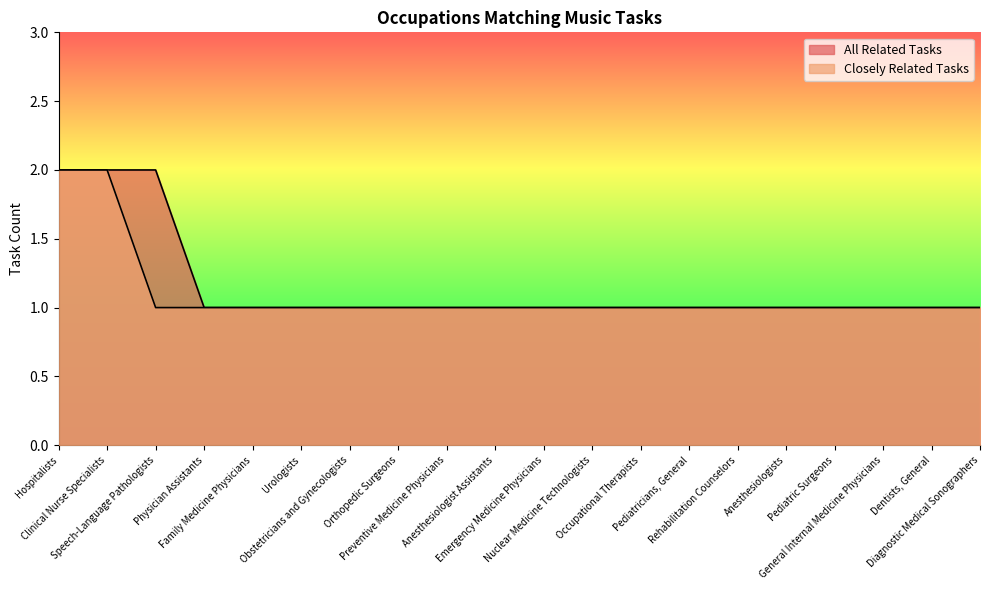

What is the sum of all All Related Tasks values?

23